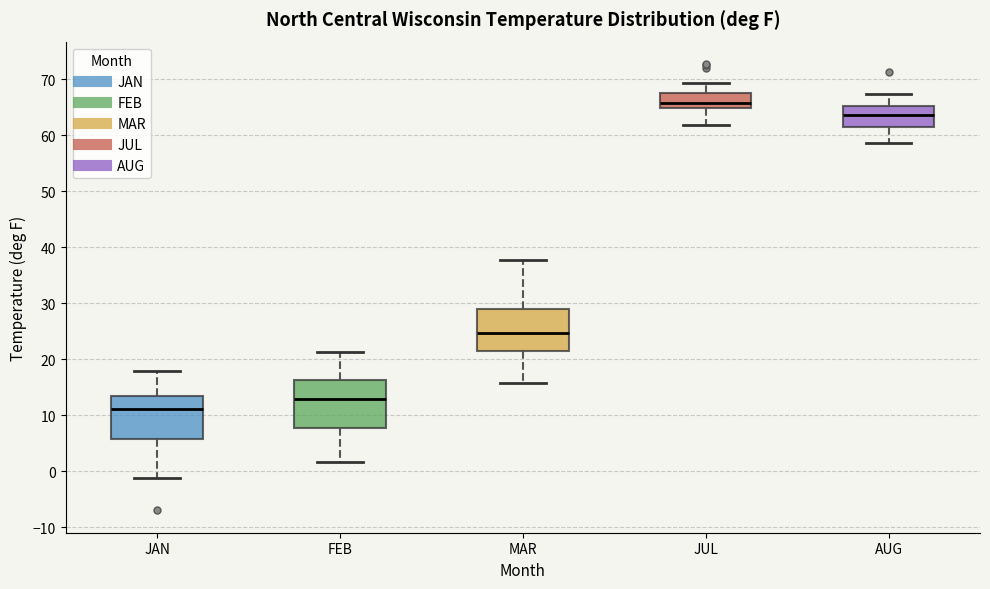

Reading left to right, transcribe this box plot: for each box, give where its median line is, the range the box spans, and where its two whiskers end, as read against the y-axis. The values are not printed on the chart, so give them approximately, as read against the axis.

JAN: median 11, box 6 to 13, whiskers -1 to 18
FEB: median 13, box 8 to 16, whiskers 2 to 21
MAR: median 25, box 21 to 29, whiskers 16 to 38
JUL: median 66, box 65 to 68, whiskers 62 to 69
AUG: median 64, box 61 to 65, whiskers 59 to 67